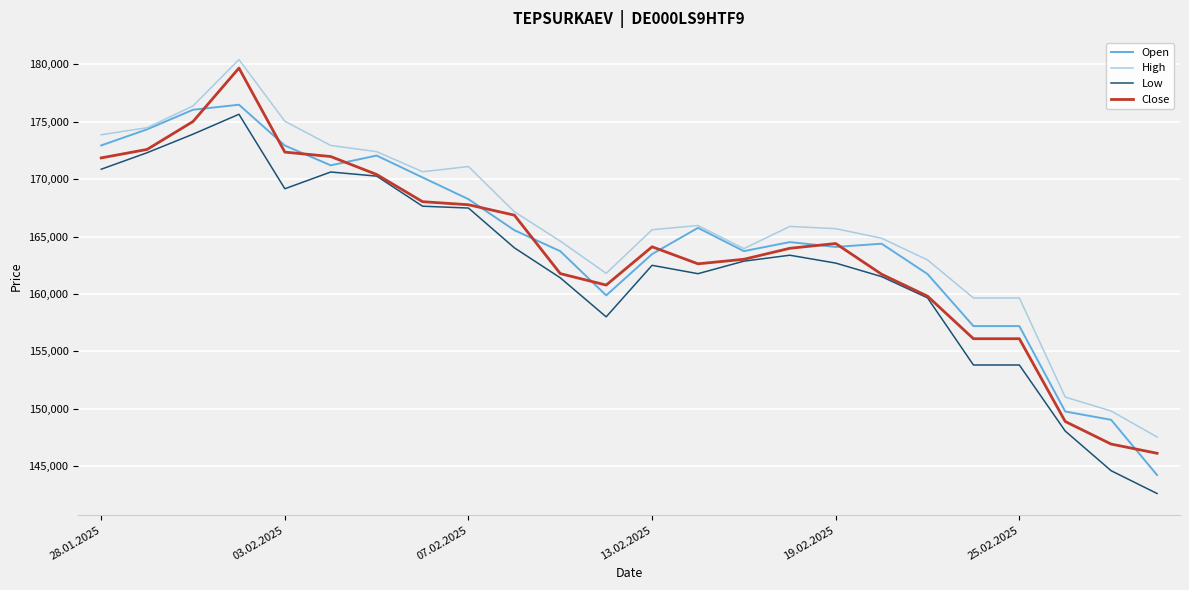

What is the minimum value shown in the chart?

142625